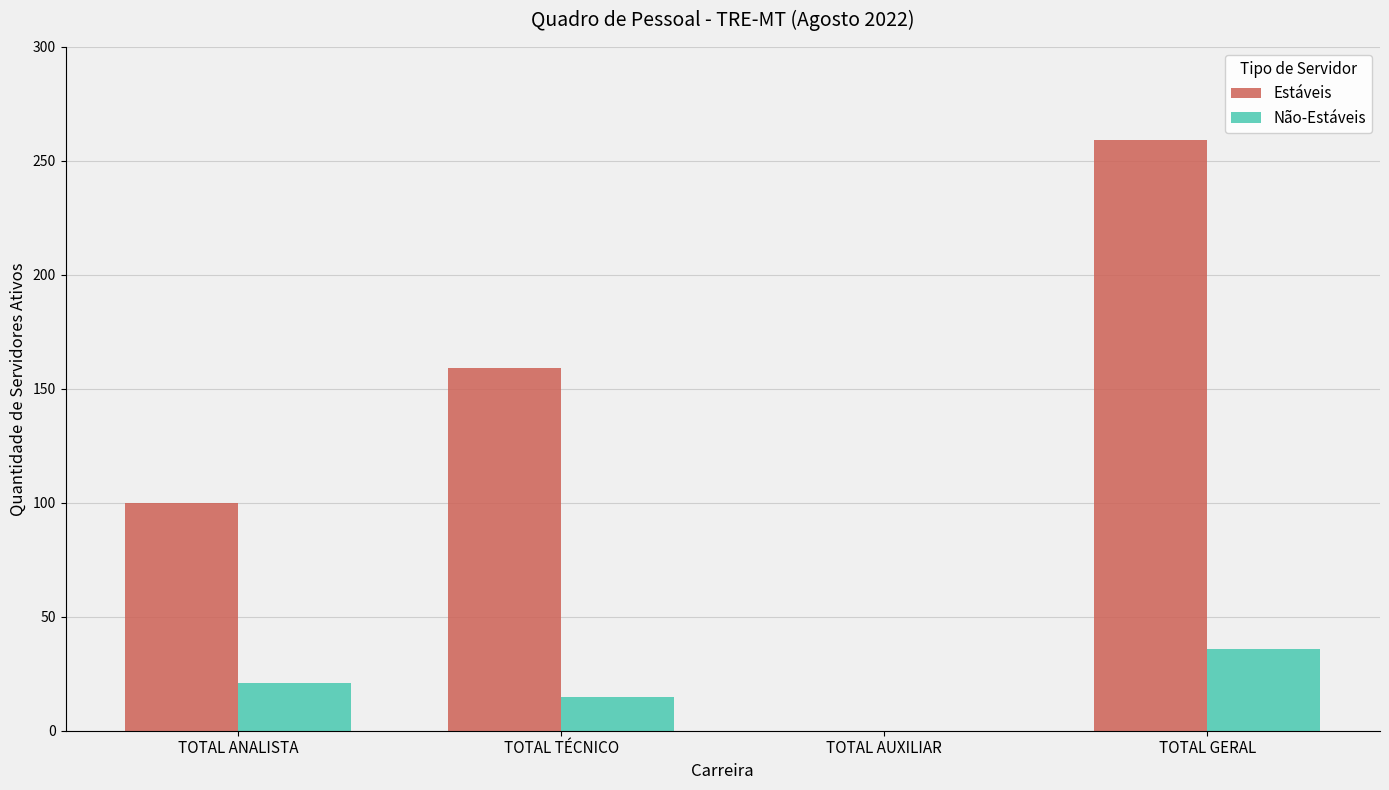

What is the average value of the Não-Estáveis series?

18